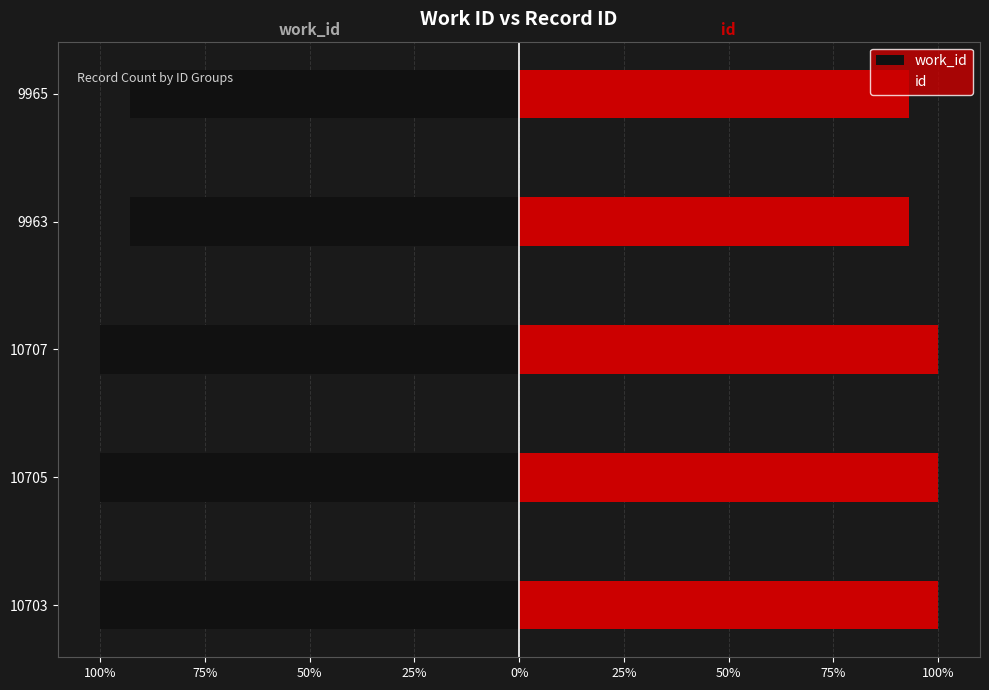

Count the work_id values in the range -100 to -92.

5